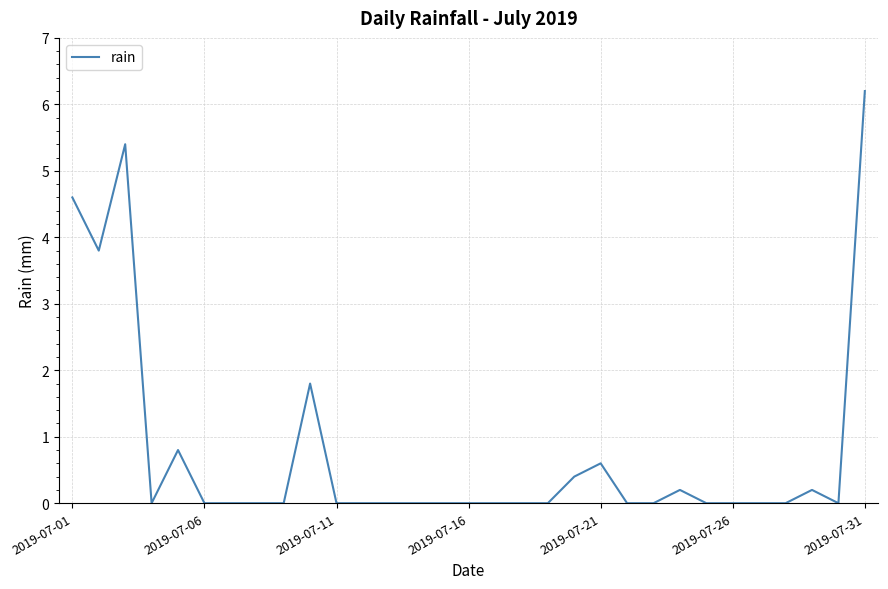

What is the greatest value displayed?

6.2